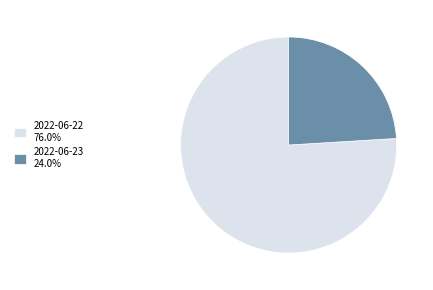

Which slice represents more than half of the pie?

2022-06-22